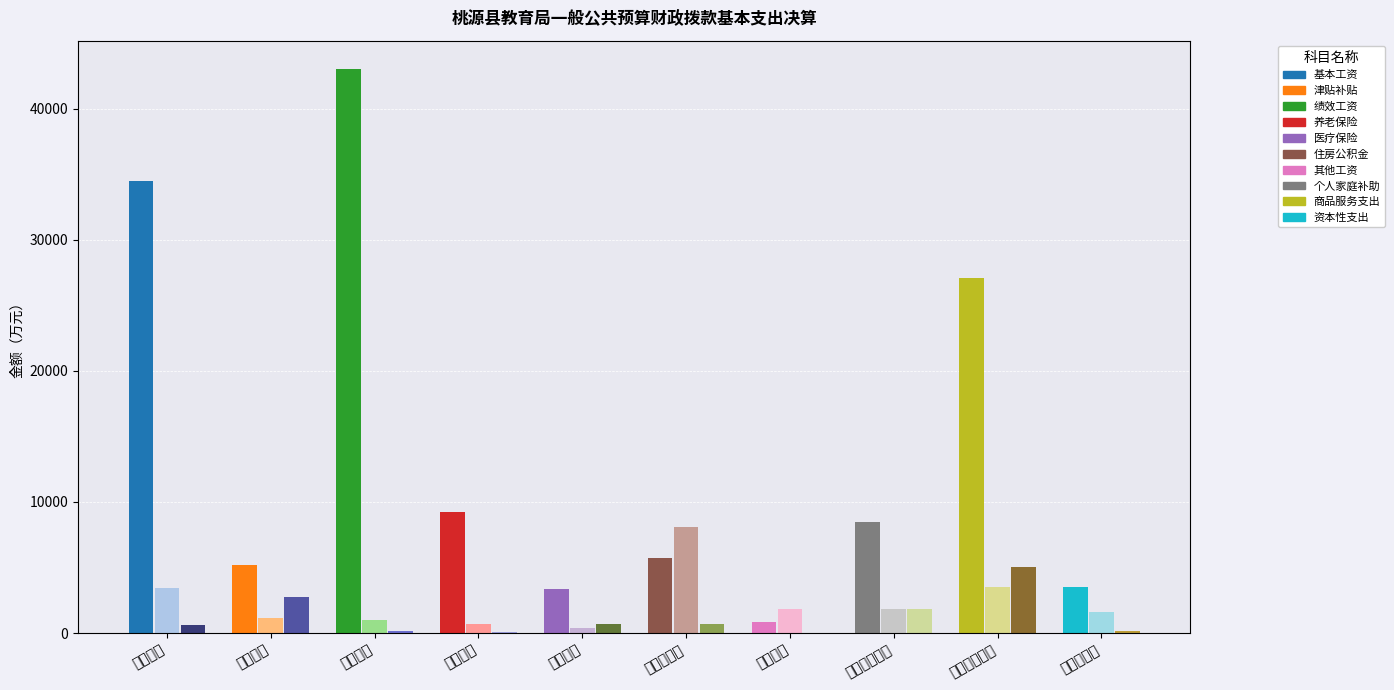

What is the label of the 10th bar from the left?

资本性支出